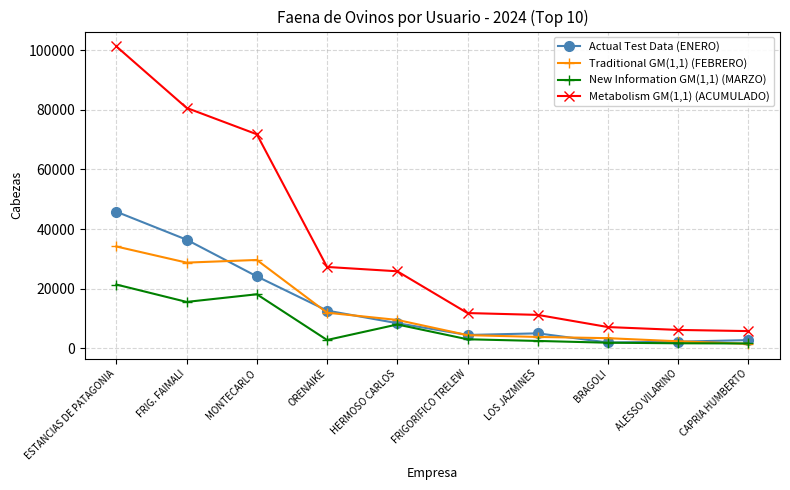

True or false: New Information GM(1,1) (MARZO) has more than 0 points higher than both neighbors.

True